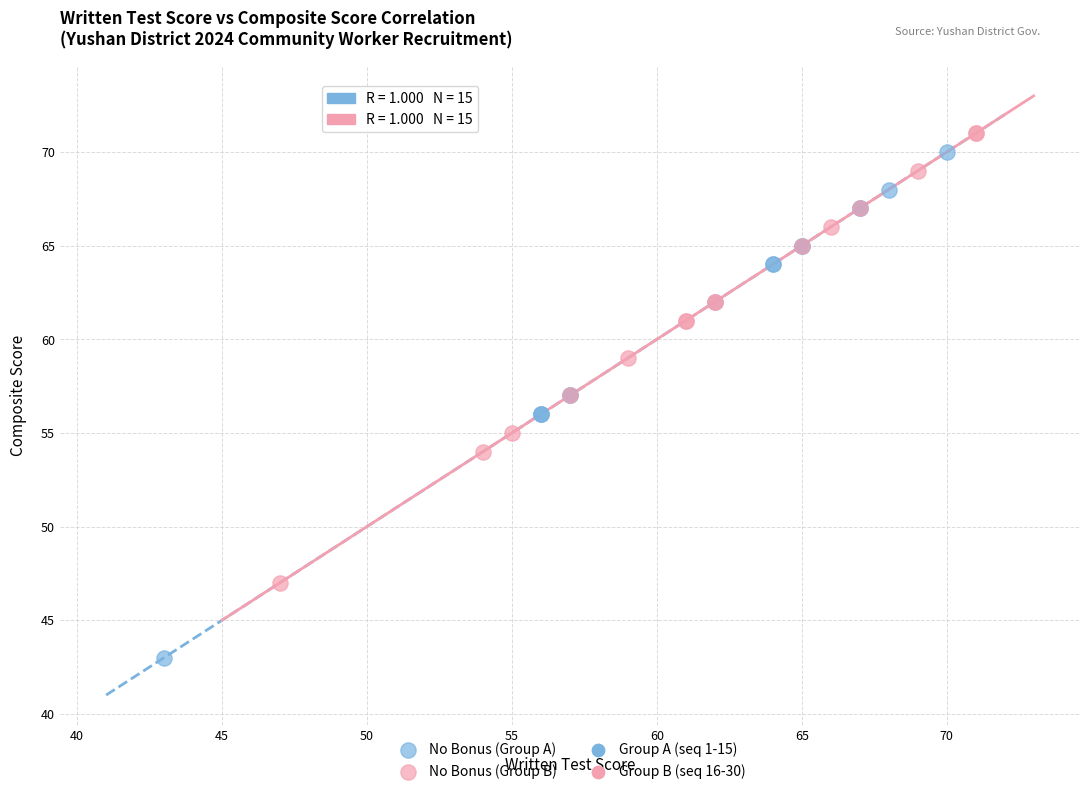

Which series has the largest Y range (max minus min)?

No Bonus (Group A)